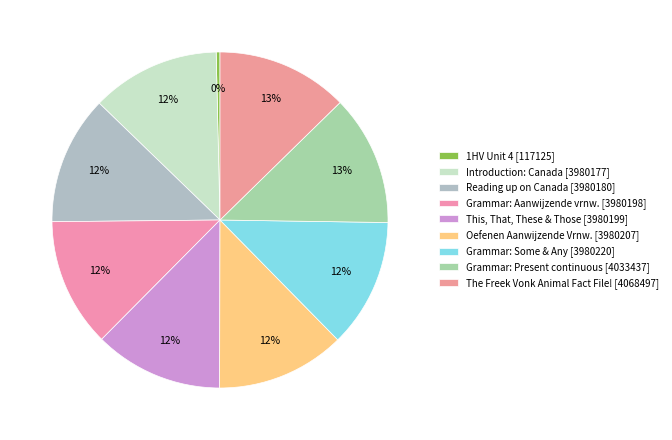

Which slice is the smallest?

1HV Unit 4